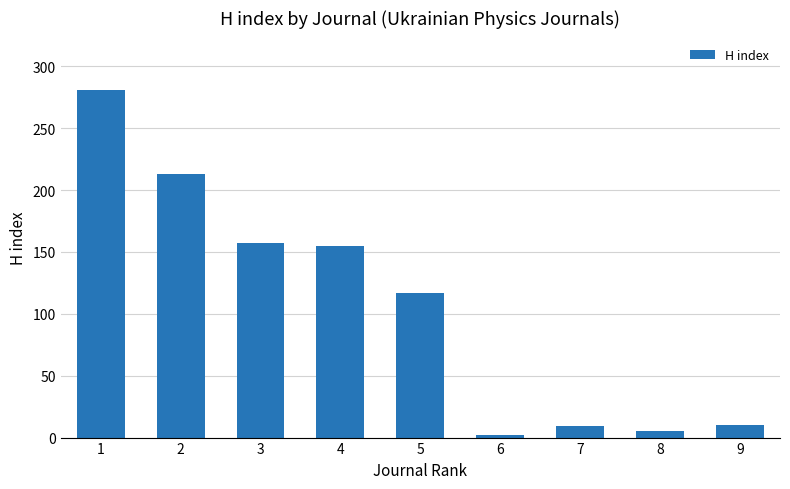

True or false: the data shows 291 at 2.

False